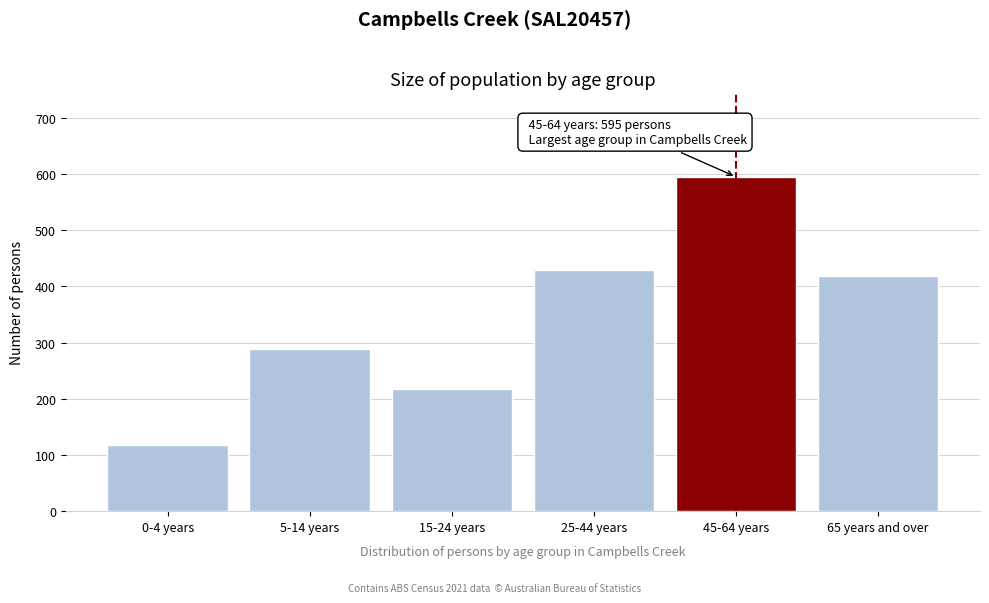

Reading left to right, transcribe all the data shown in this chart.

0-4 years=118	5-14 years=289	15-24 years=218	25-44 years=429	45-64 years=595	65 years and over=418